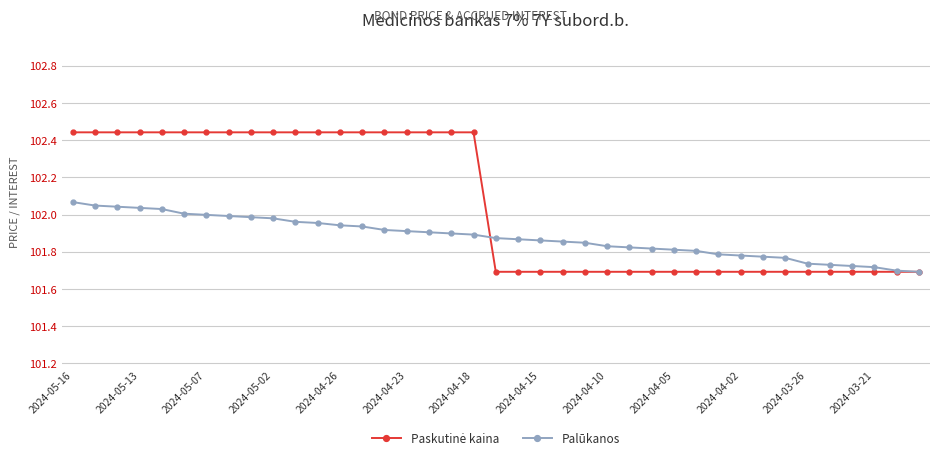

Where is Paskutinė kaina nearest to the value 102?

19